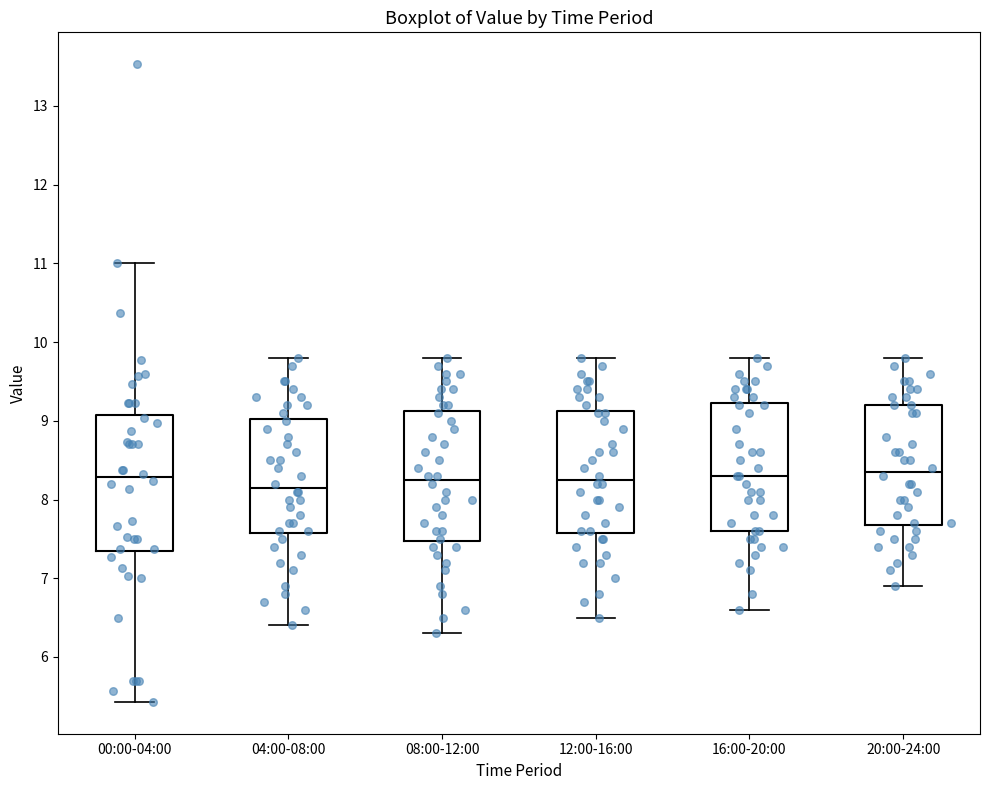

Reading left to right, transcribe this box plot: for each box, give where its median line is, the range the box spans, and where its two whiskers end, as read against the y-axis. The values are not printed on the chart, so give them approximately, as read against the axis.

00:00-04:00: median 8.3, box 7.3 to 9.1, whiskers 5.4 to 11.0
04:00-08:00: median 8.2, box 7.6 to 9.0, whiskers 6.4 to 9.8
08:00-12:00: median 8.3, box 7.5 to 9.1, whiskers 6.3 to 9.8
12:00-16:00: median 8.3, box 7.6 to 9.1, whiskers 6.5 to 9.8
16:00-20:00: median 8.3, box 7.6 to 9.2, whiskers 6.6 to 9.8
20:00-24:00: median 8.4, box 7.7 to 9.2, whiskers 6.9 to 9.8